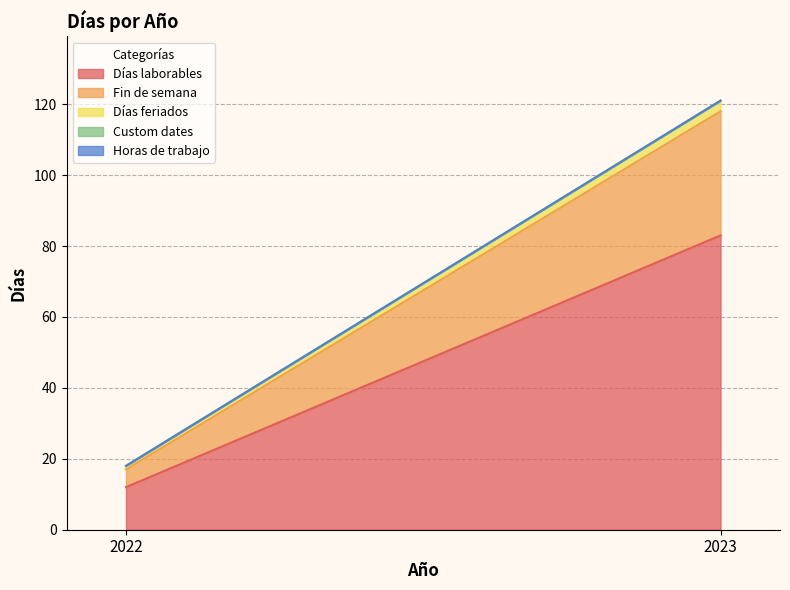

At which label is Días laborables closest to 47?

2022